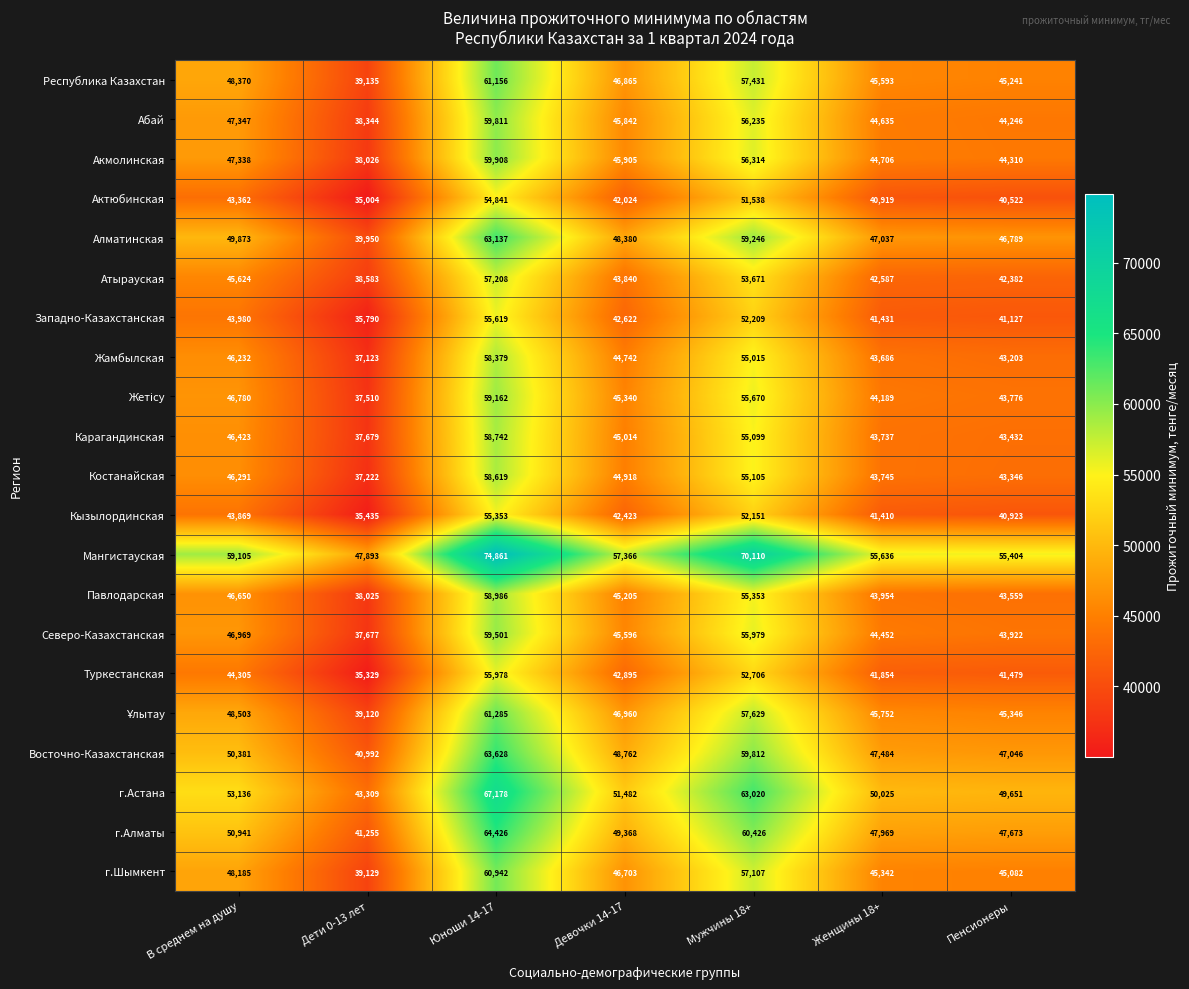

How many data points does each series have?

7